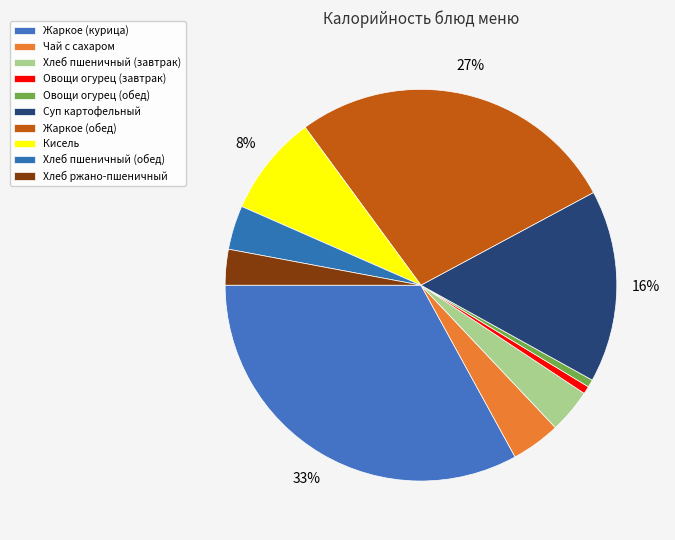

How many segments does this pie chart have?

10